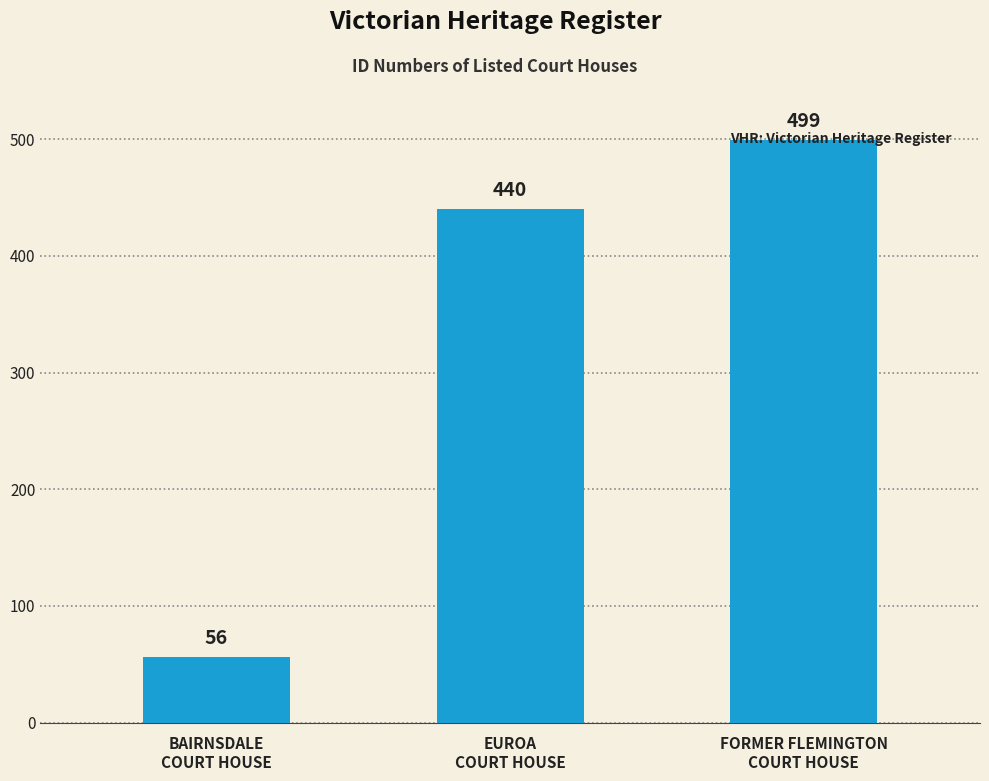

What is the label of the 2nd bar from the left?

EUROA
COURT HOUSE